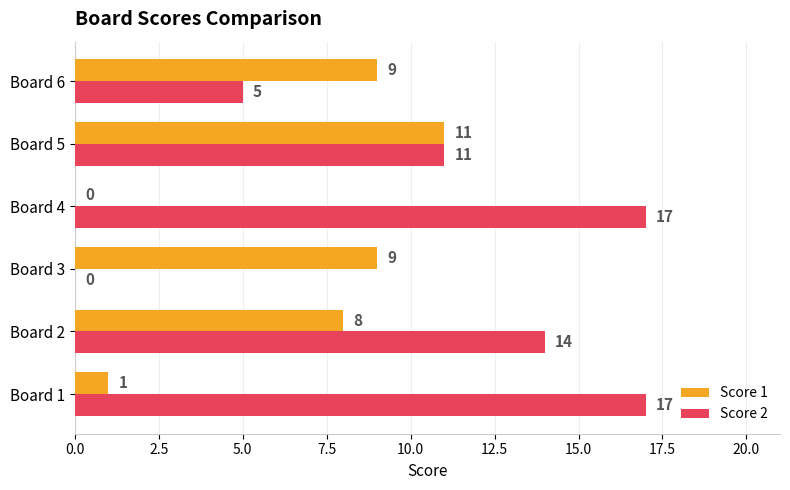

The Score 1 series shows 11 at Board 5. True or false?

True